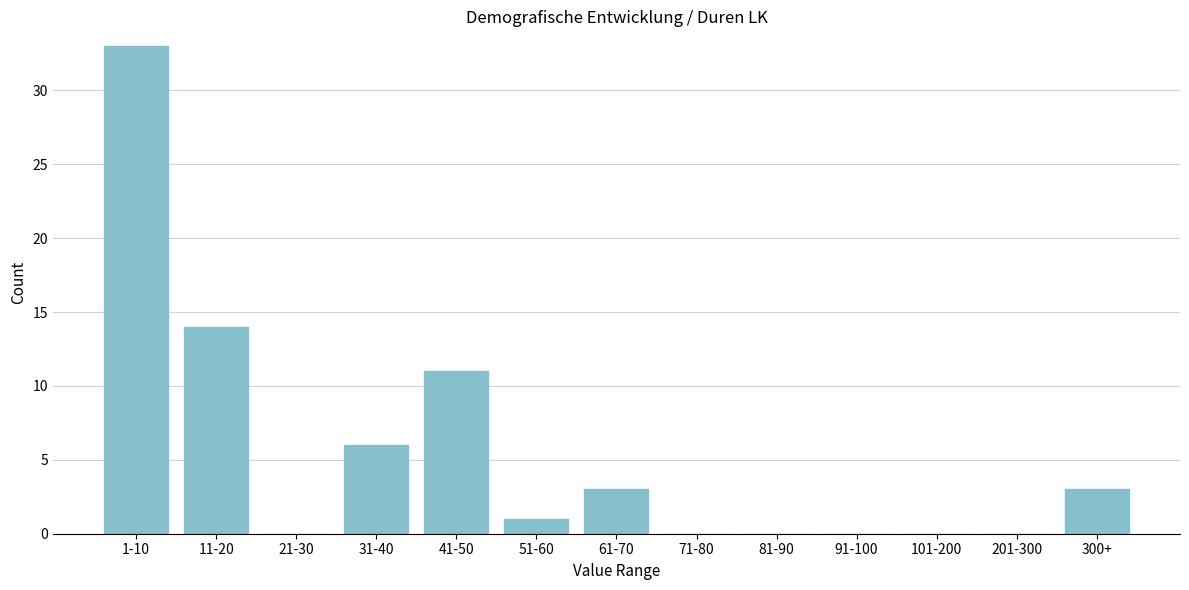

Reading left to right, what are all the values shown in this chart?

1-10=33	11-20=14	21-30=0	31-40=6	41-50=11	51-60=1	61-70=3	71-80=0	81-90=0	91-100=0	101-200=0	201-300=0	300+=3